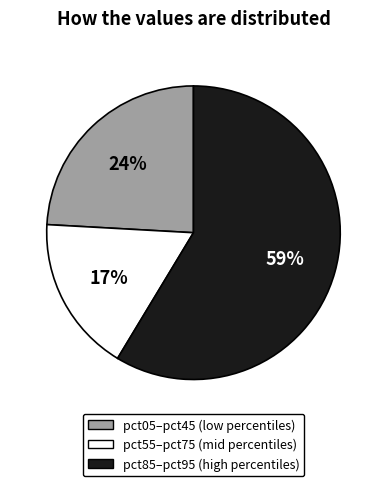

Is there a majority slice in this chart?

Yes